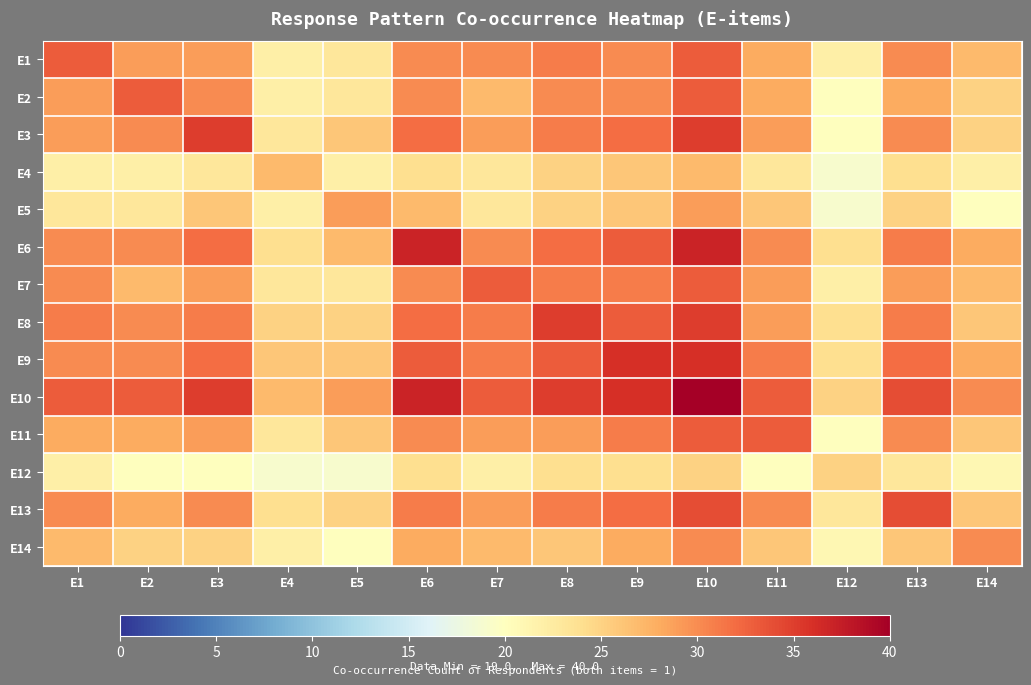

What is the total value across all series at E1?

397